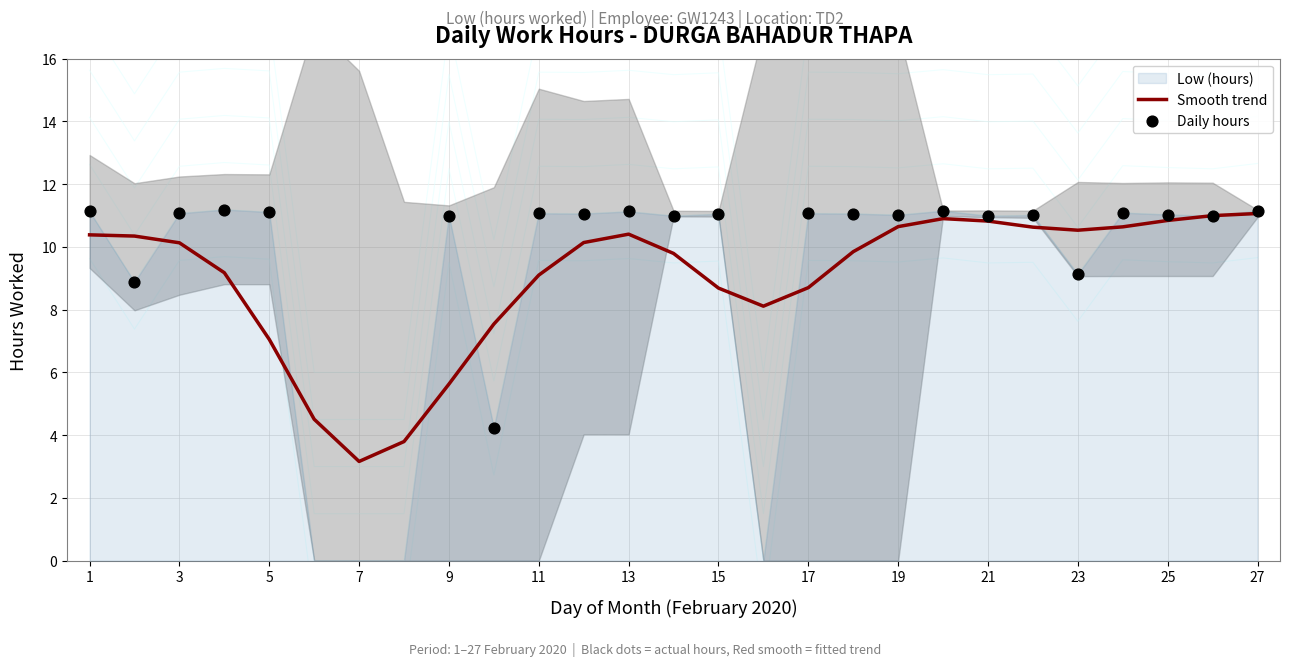

What is the change in value from 8 to 10?

+4.2